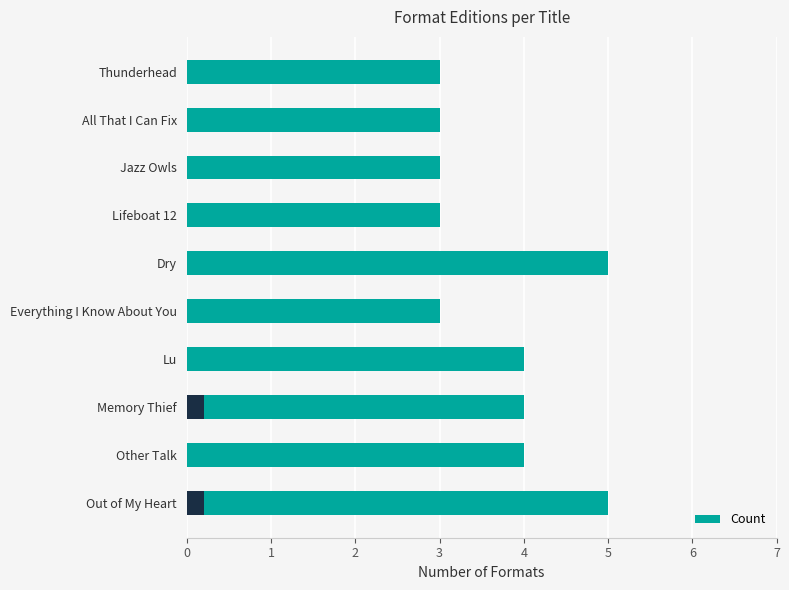

What is the difference between the maximum and minimum values?

2